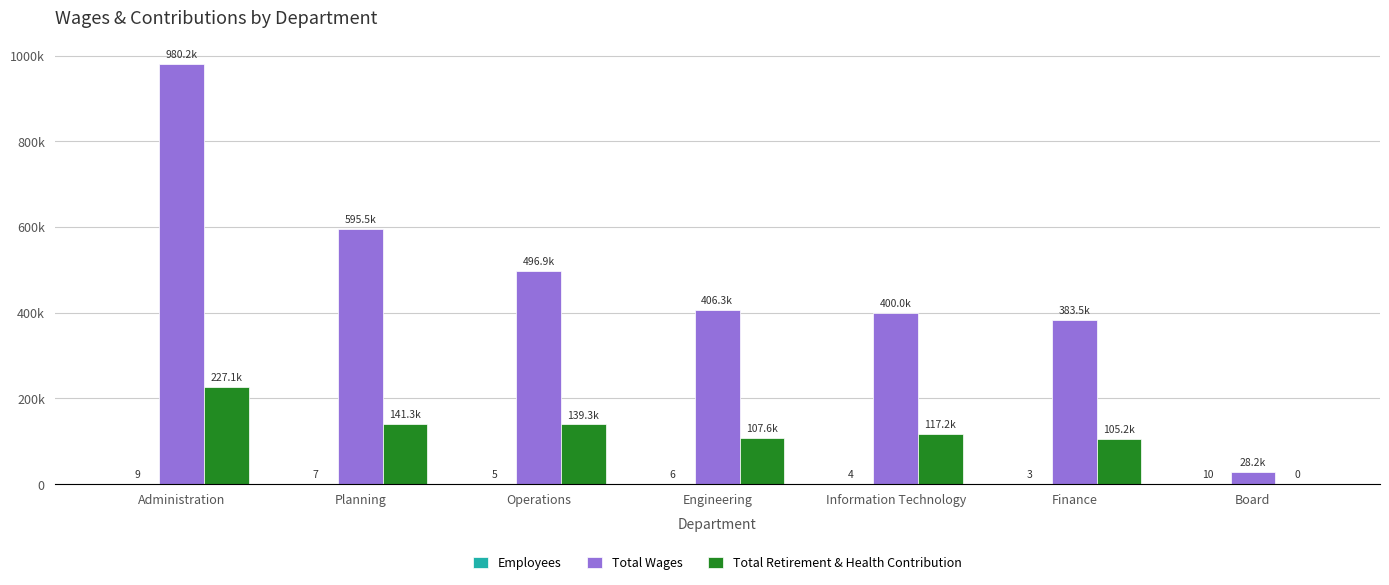

At which category does the chart reach its minimum across all series?

Board